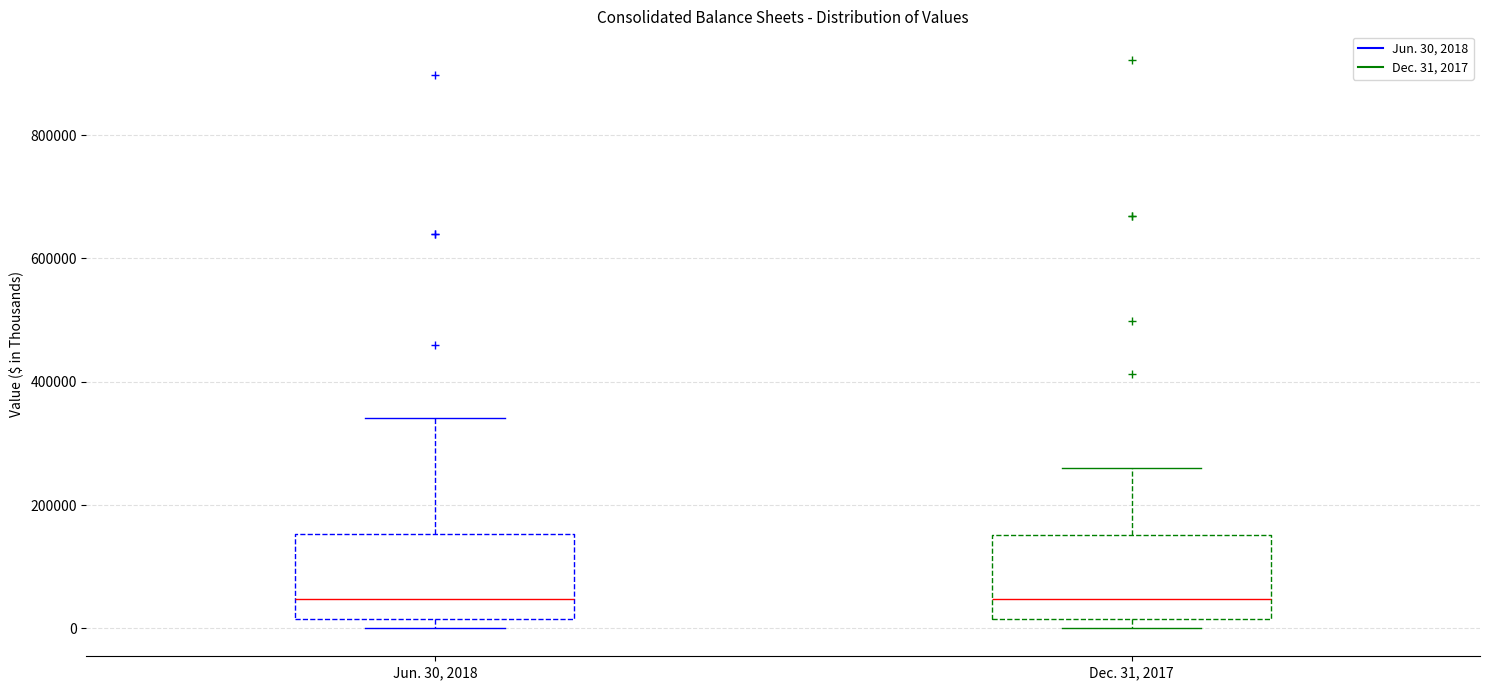

Reading left to right, transcribe this box plot: for each box, give where its median line is, the range the box spans, and where its two whiskers end, as read against the y-axis. The values are not printed on the chart, so give them approximately, as read against the axis.

Jun. 30, 2018: median 40000, box 20000 to 160000, whiskers 0 to 340000
Dec. 31, 2017: median 40000, box 20000 to 160000, whiskers 0 to 260000